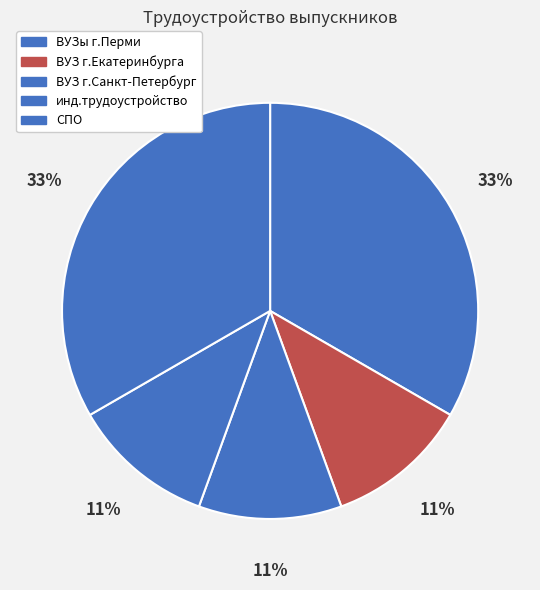

Rank the categories by value from lowest to highest.

ВУЗ г.Екатеринбурга, ВУЗ г.Санкт-Петербург, инд.трудоустройство, ВУЗы г.Перми, СПО